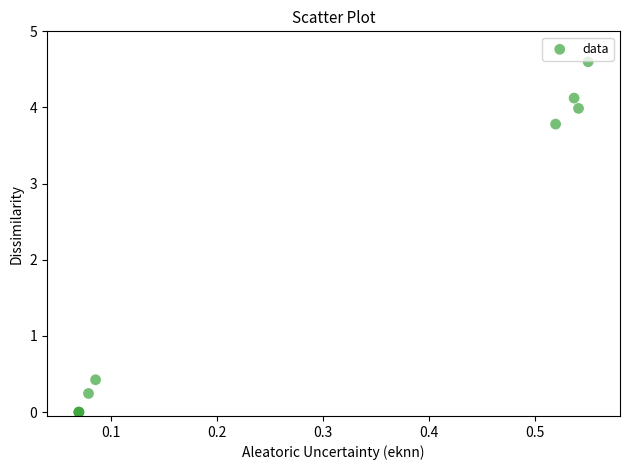

What Y value in the scatter plot is closest to 2?

0.4